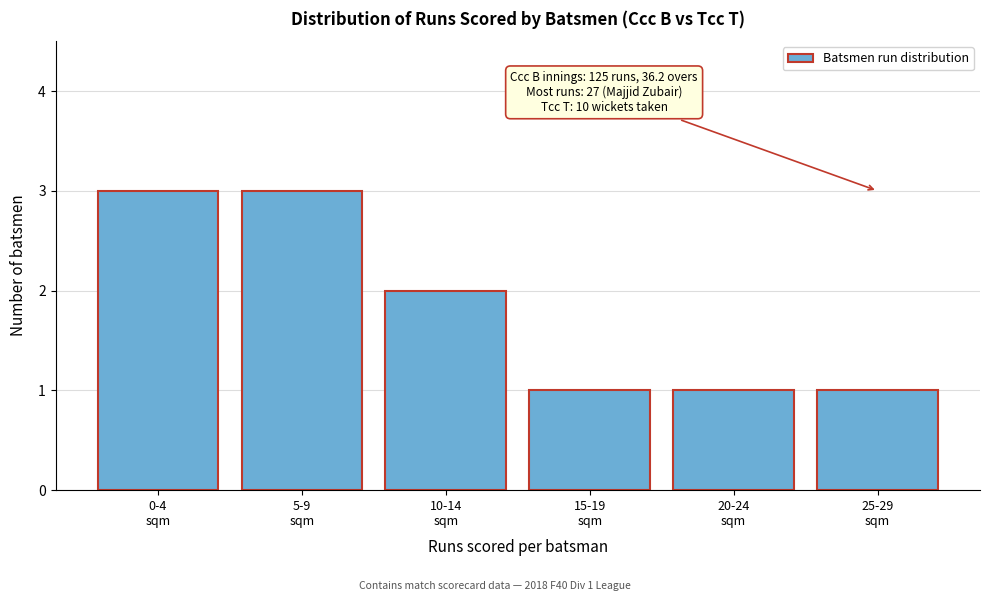

Reading left to right, transcribe all the data shown in this chart.

3	3	2	1	1	1